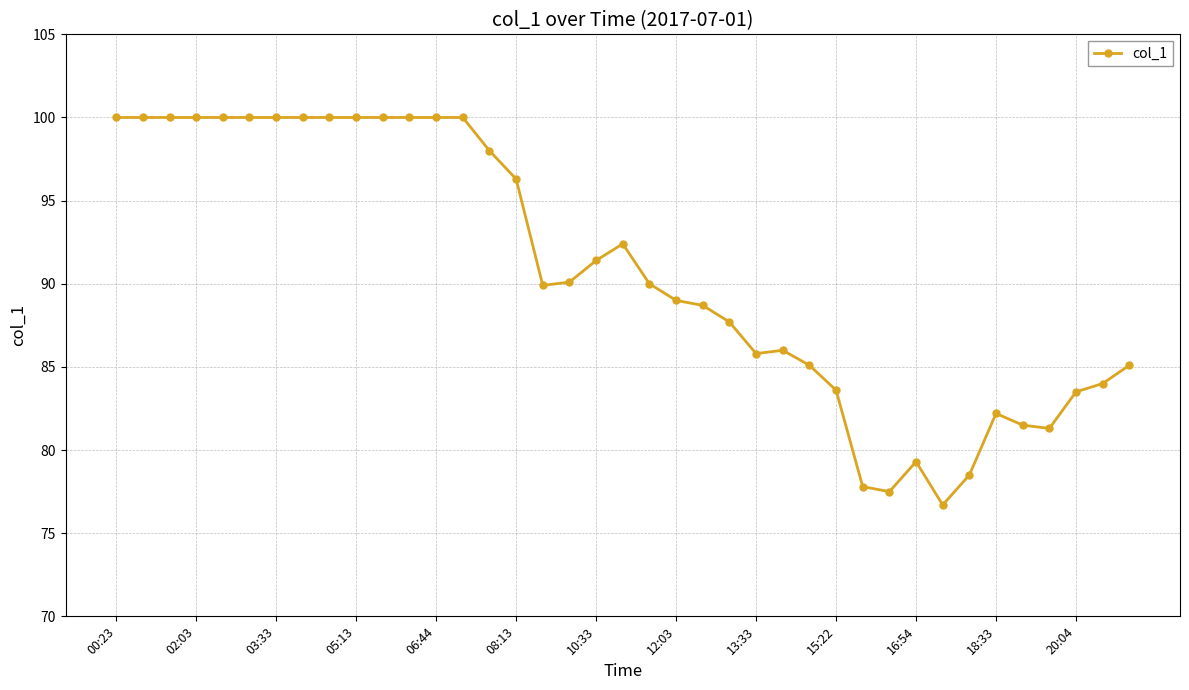

What is the minimum value shown in the chart?

76.7